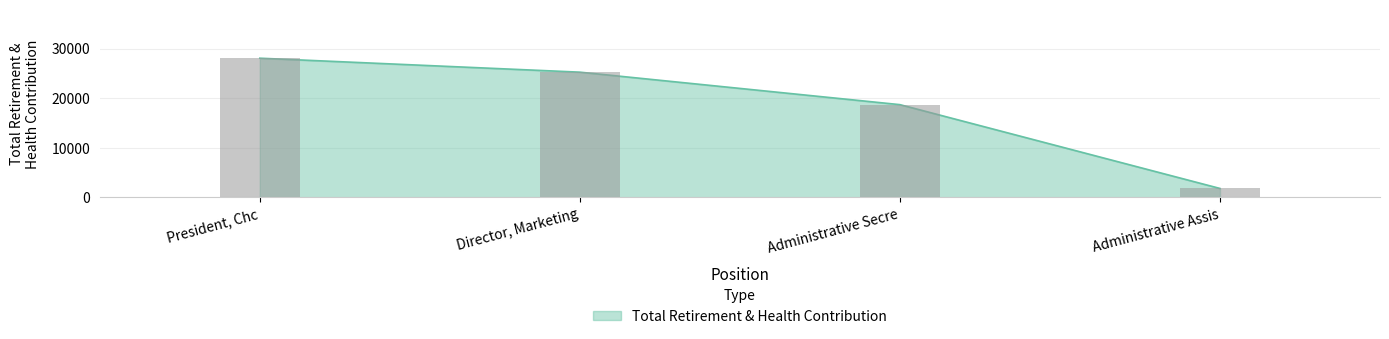

How many values are between 18675 and 28049?

3